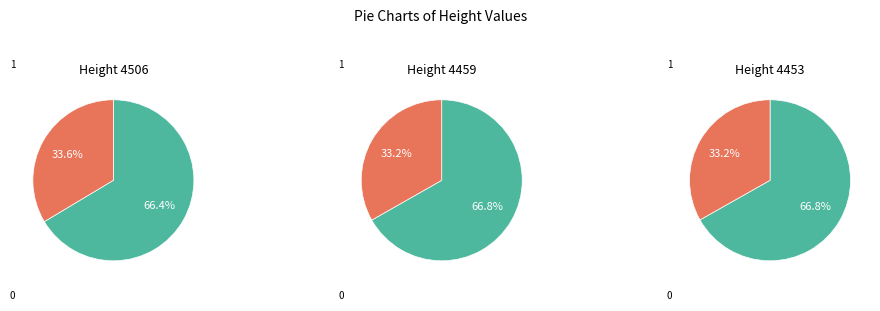

Which category has the smallest portion of the pie?

4453